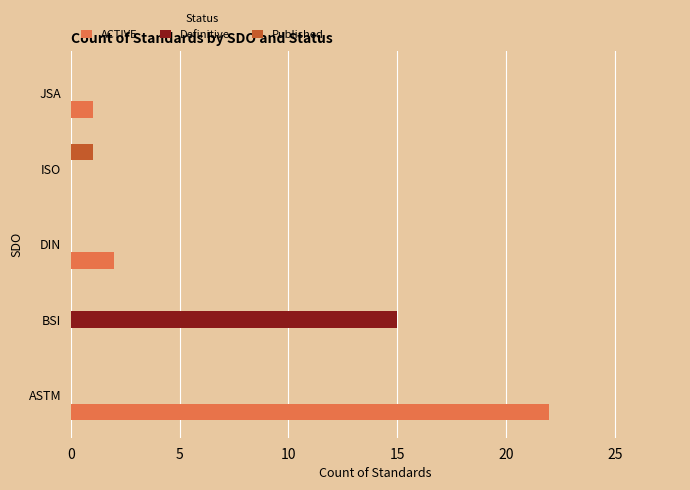

What is the sum of all Definitive values?

15